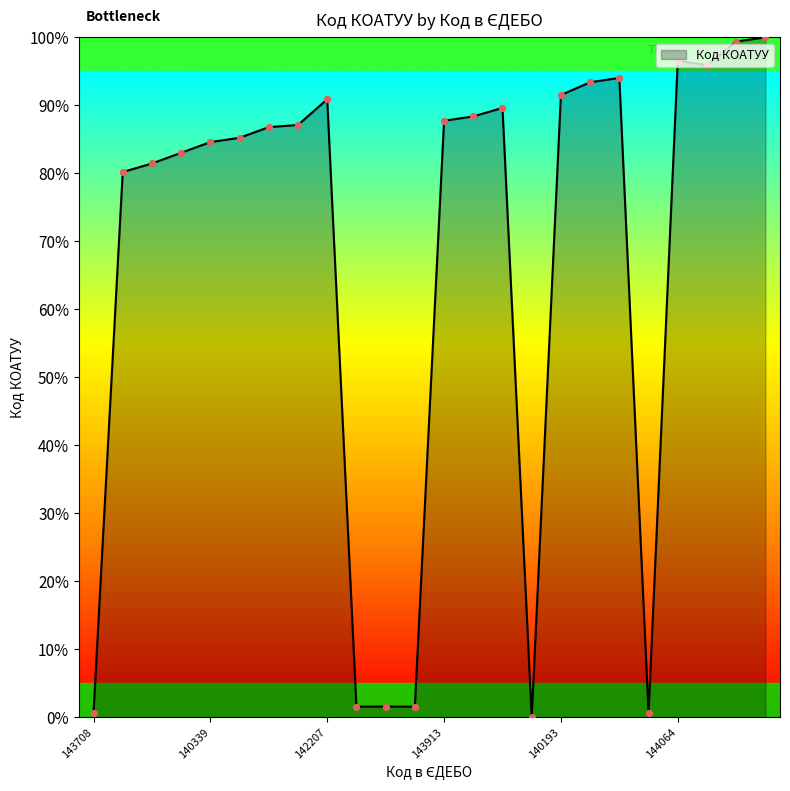

What is the difference between the maximum and minimum values?

100.0